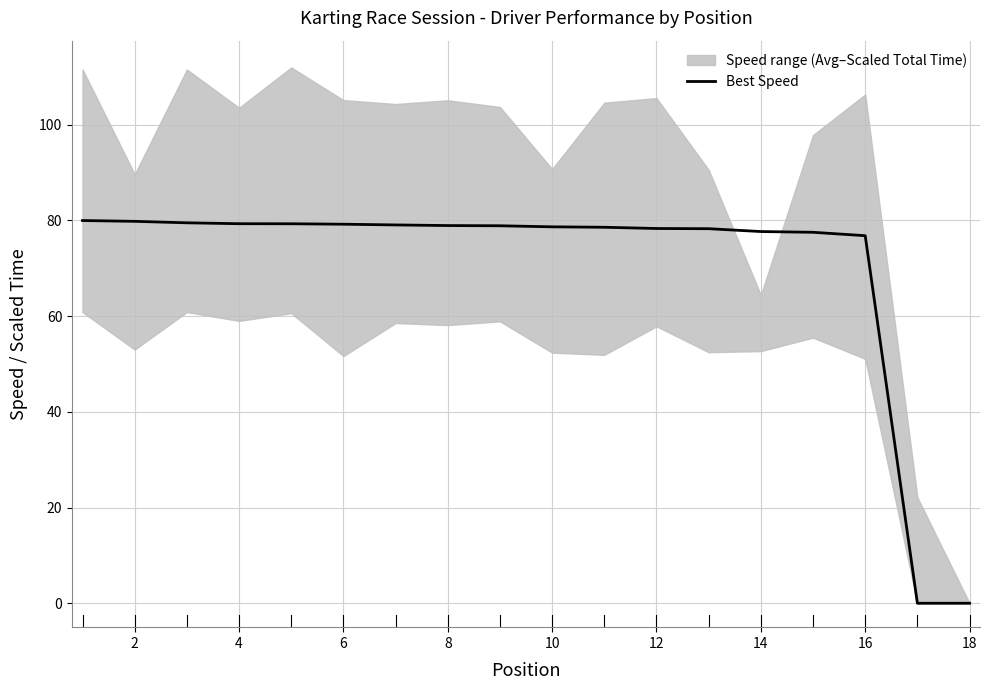

Is it true that Best Speed equals 78.7 at 10?

True